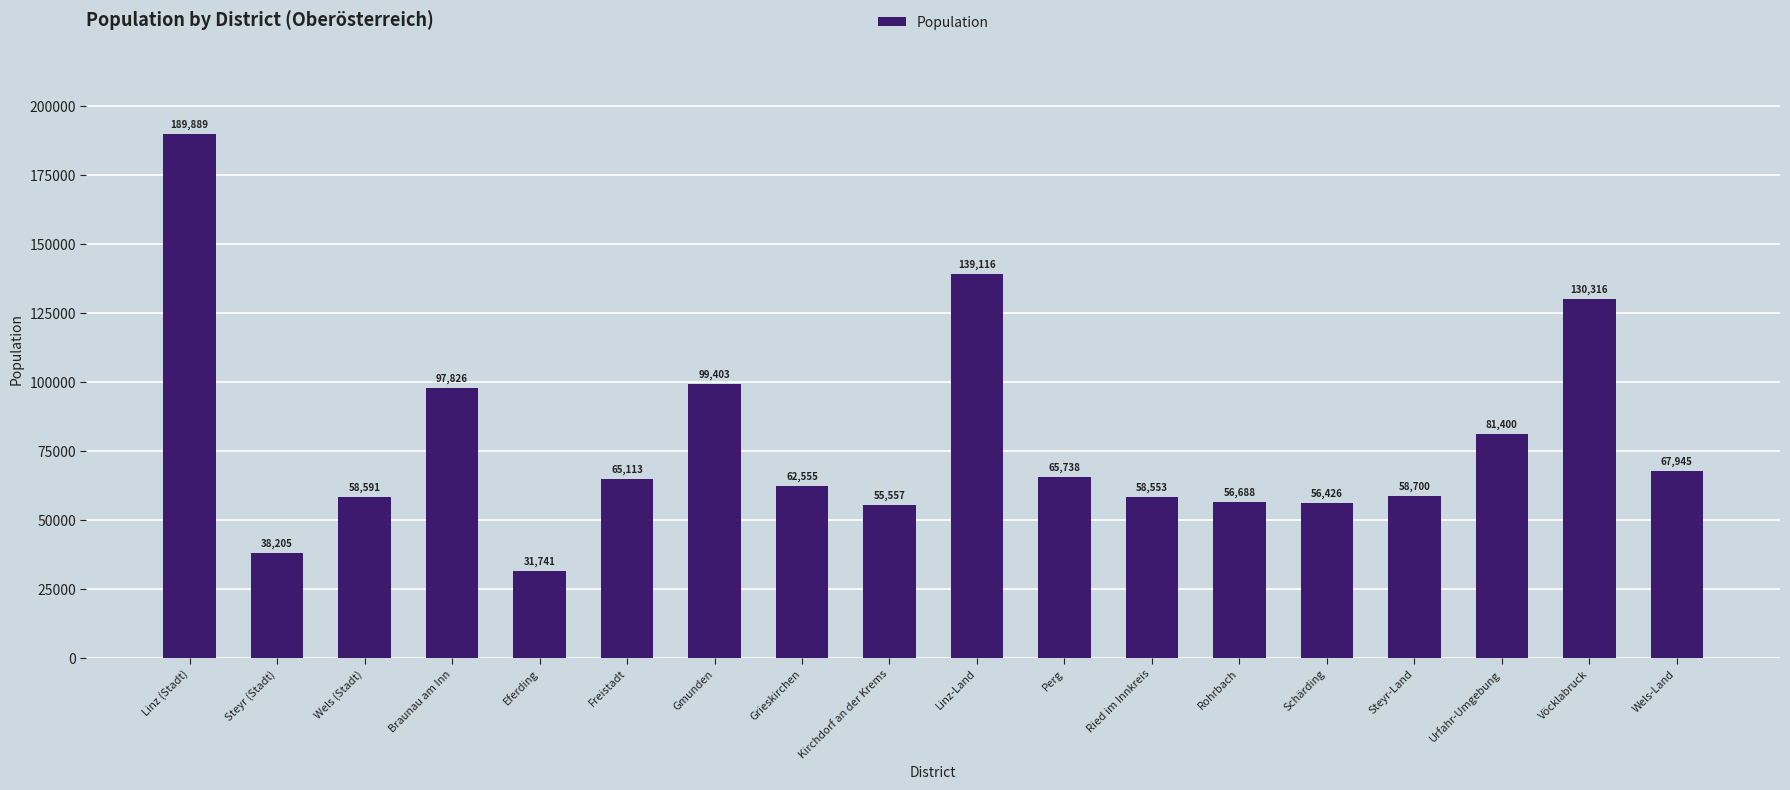

Reading right to left, list all the values displayed in this chart.

Wels-Land=67945	Vöcklabruck=130316	Urfahr-Umgebung=81400	Steyr-Land=58700	Schärding=56426	Rohrbach=56688	Ried im Innkreis=58553	Perg=65738	Linz-Land=139116	Kirchdorf an der Krems=55557	Grieskirchen=62555	Gmunden=99403	Freistadt=65113	Eferding=31741	Braunau am Inn=97826	Wels (Stadt)=58591	Steyr (Stadt)=38205	Linz (Stadt)=189889